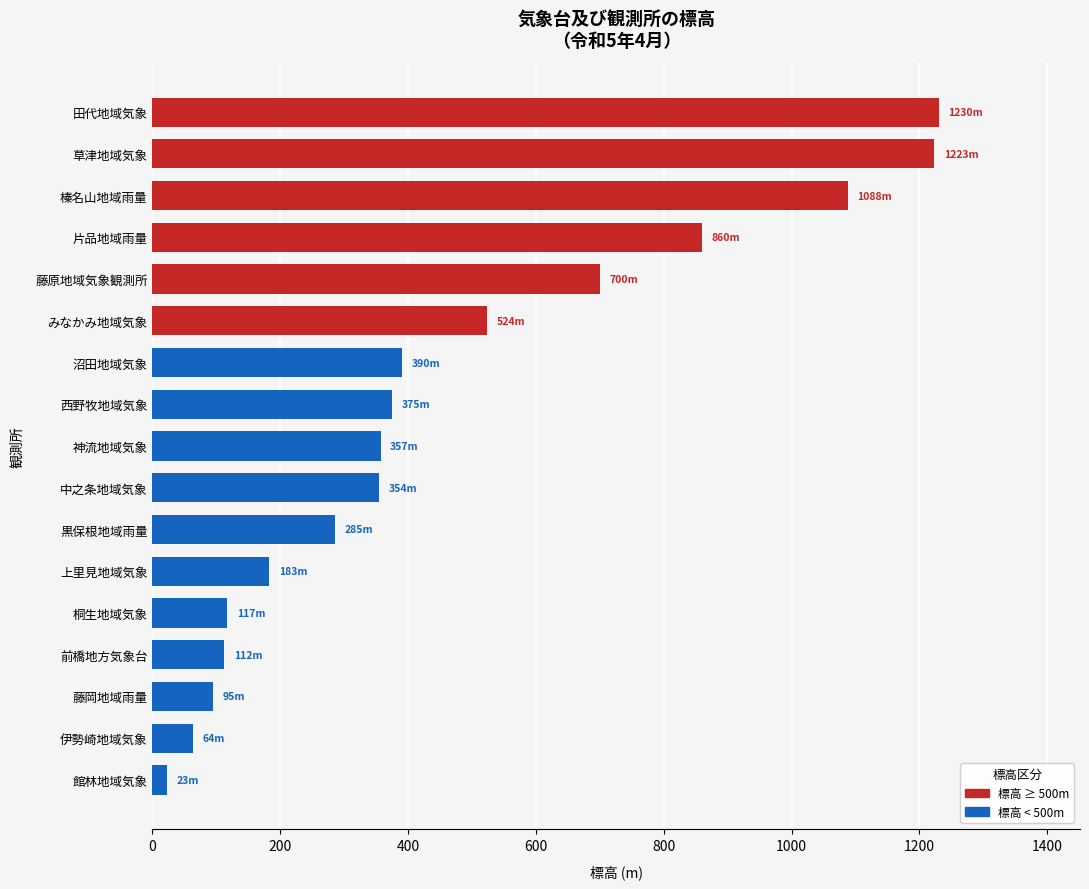

What is the ratio of the value at 榛名山地域雨量 to the value at 桐生地域気象?

9.3